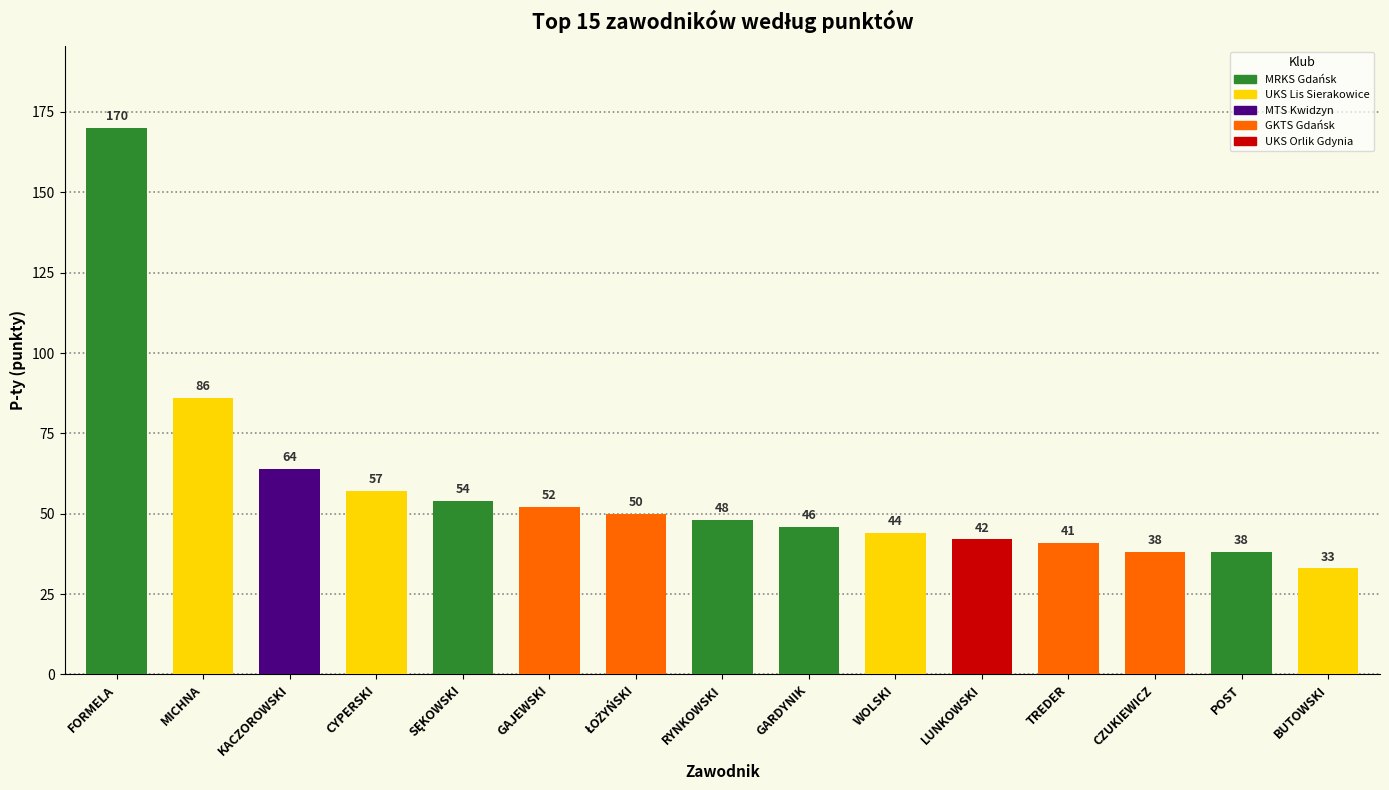

What is the value of the 11th bar from the left?

42